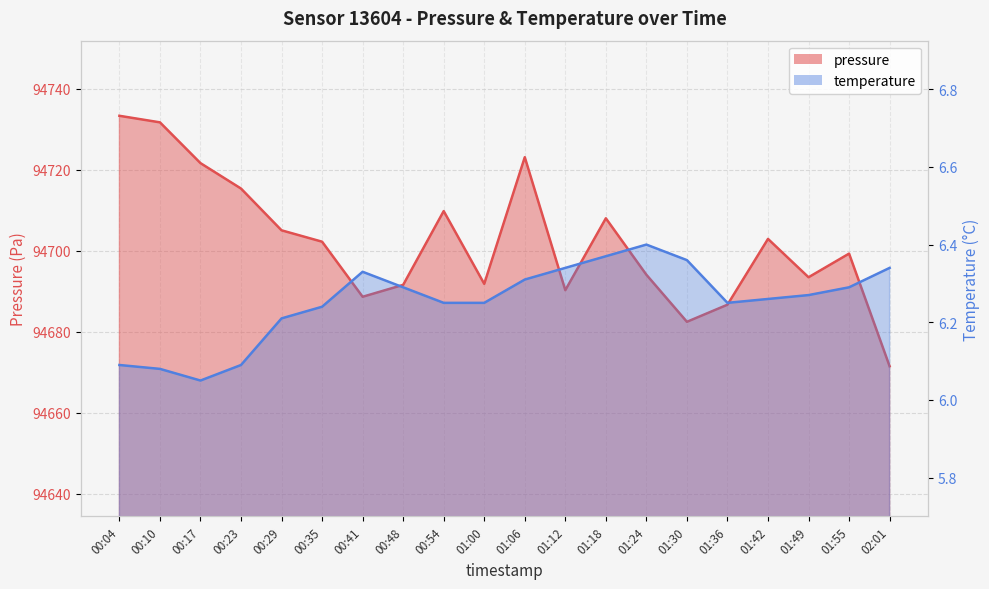

The value of temperature at 00:10 is 1.7. True or false?

False